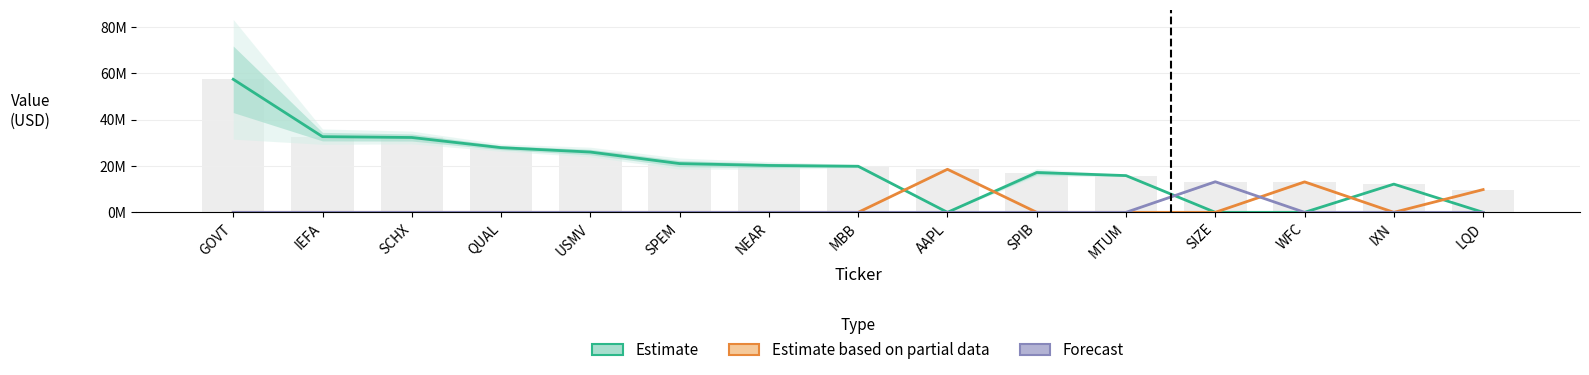

What is the total value across all series at QUAL?

27938000